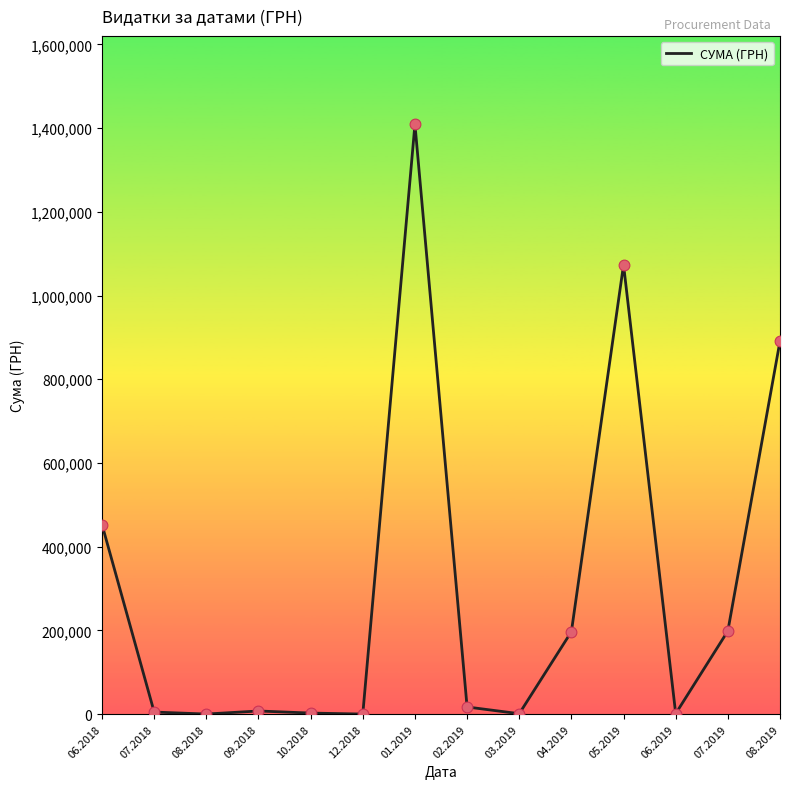

Approximately how many times larger is the value at 05.2019 compared to 12.2018?

3577.8